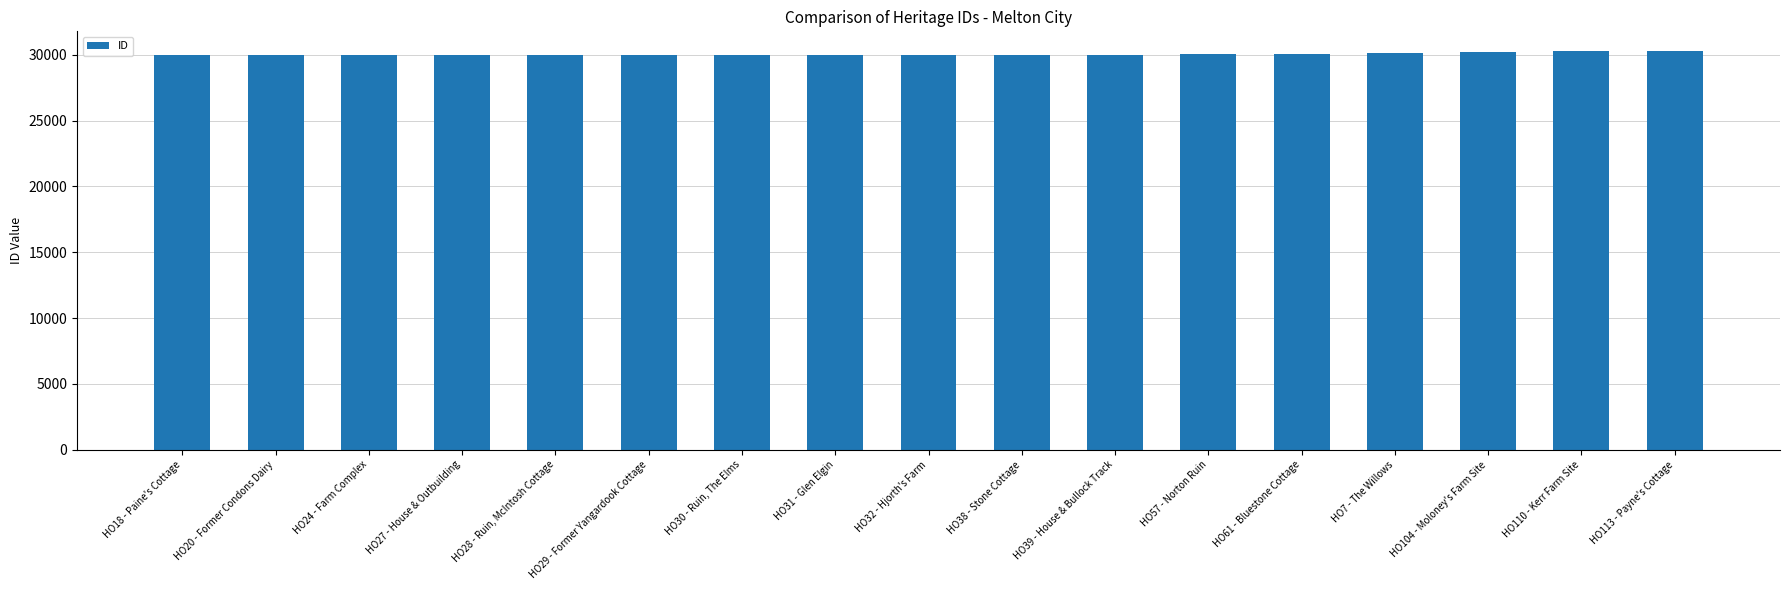

Is it true that the value at HO57 - Norton Ruin is 30053?

True